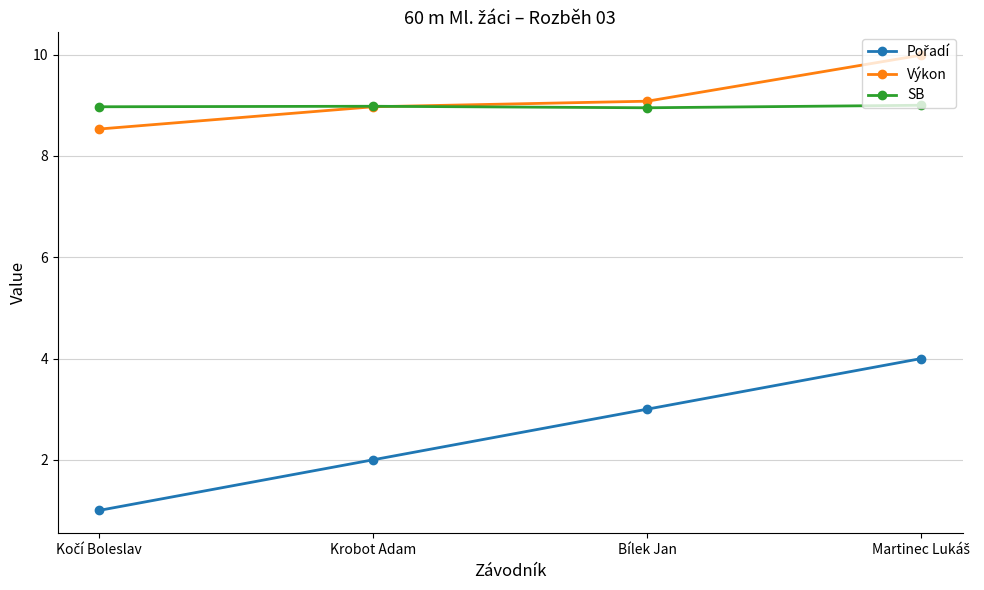

The value of SB at Bílek Jan is 15.1. True or false?

False